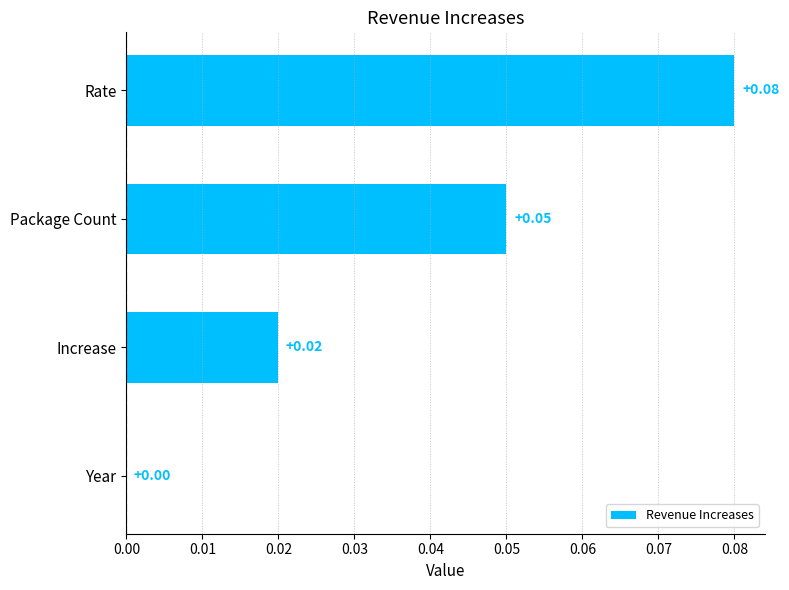

How many distinct data groups are displayed?

1